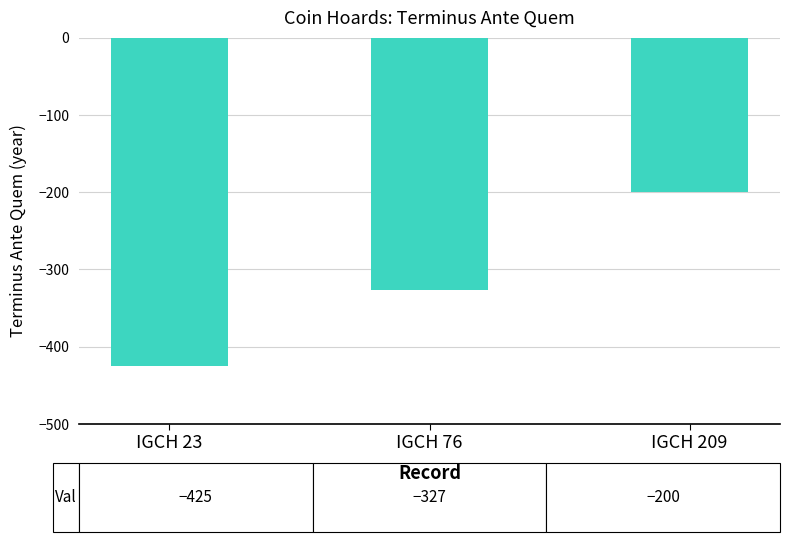

Does the chart contain any negative values?

Yes